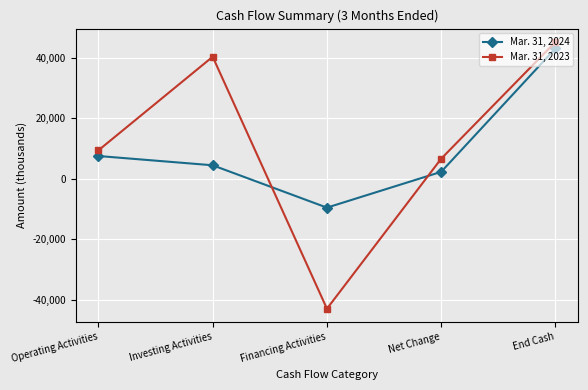

Rank the series by their maximum value, from lowest to highest.

Mar. 31, 2024, Mar. 31, 2023